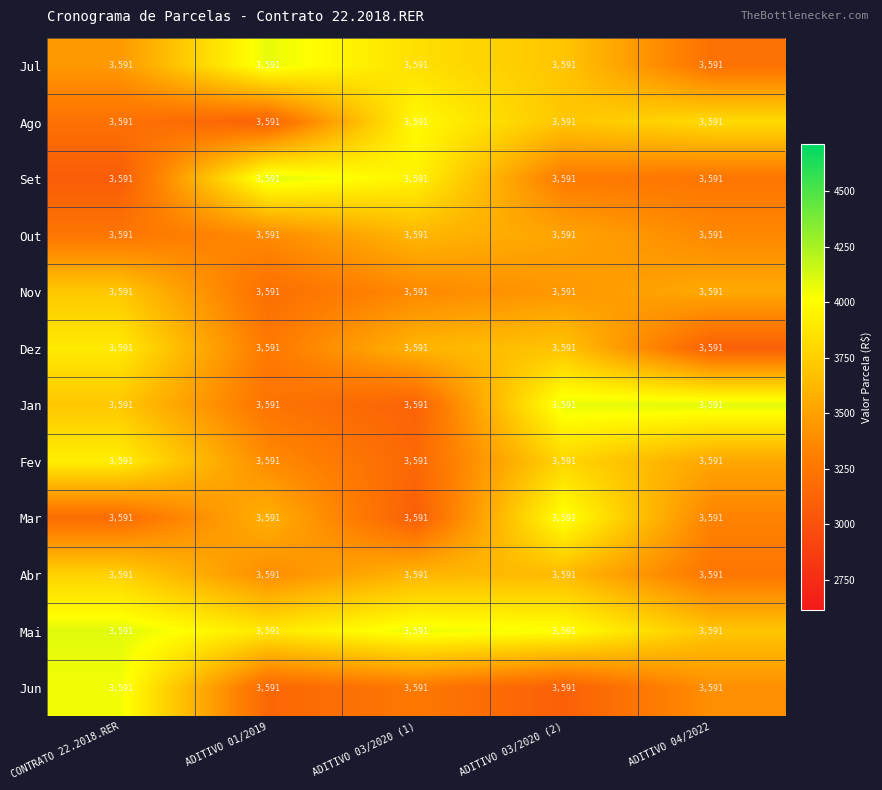

Which series has the largest total across all categories?

Mai